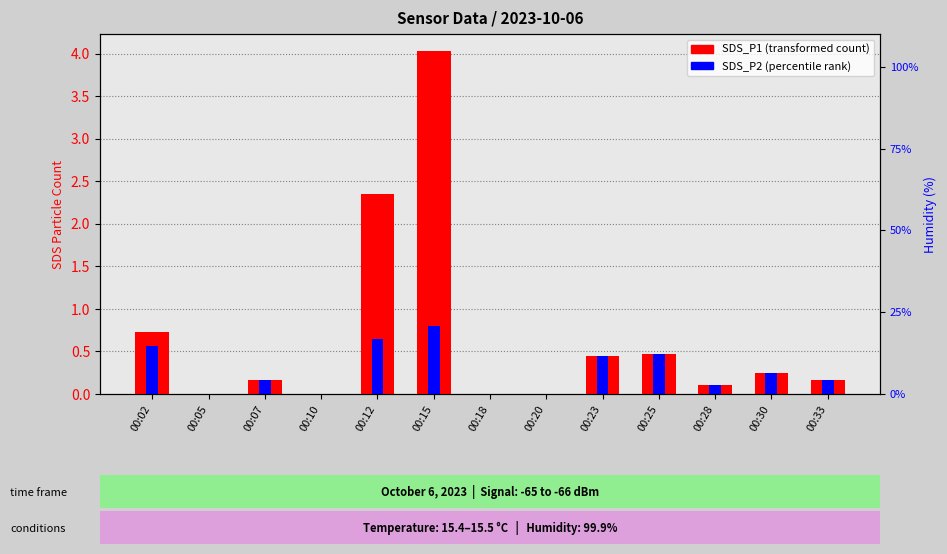

How many bars are there in total?

26